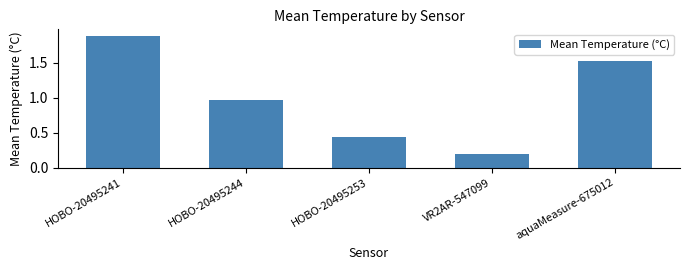

At which category does the chart reach its peak across all series?

HOBO-20495241